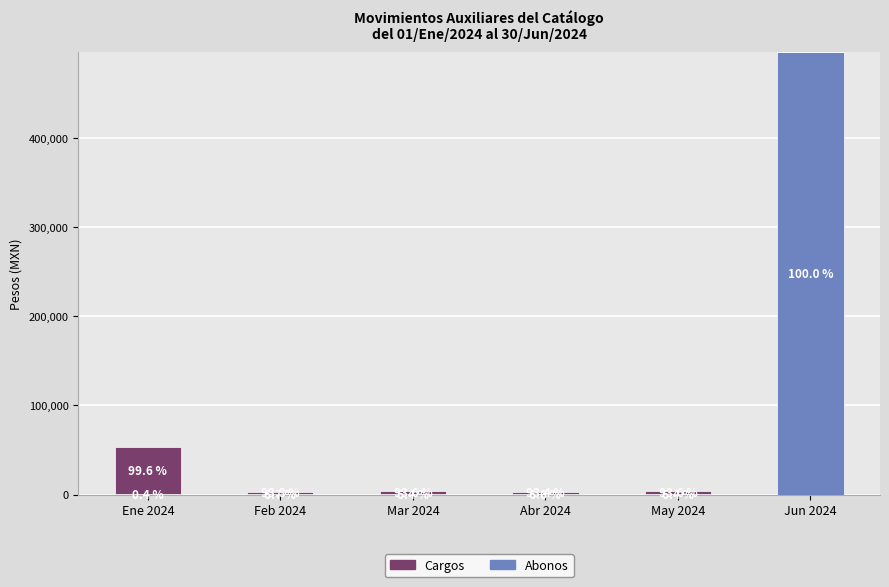

At how many categories does at least one series exceed 341921?

1